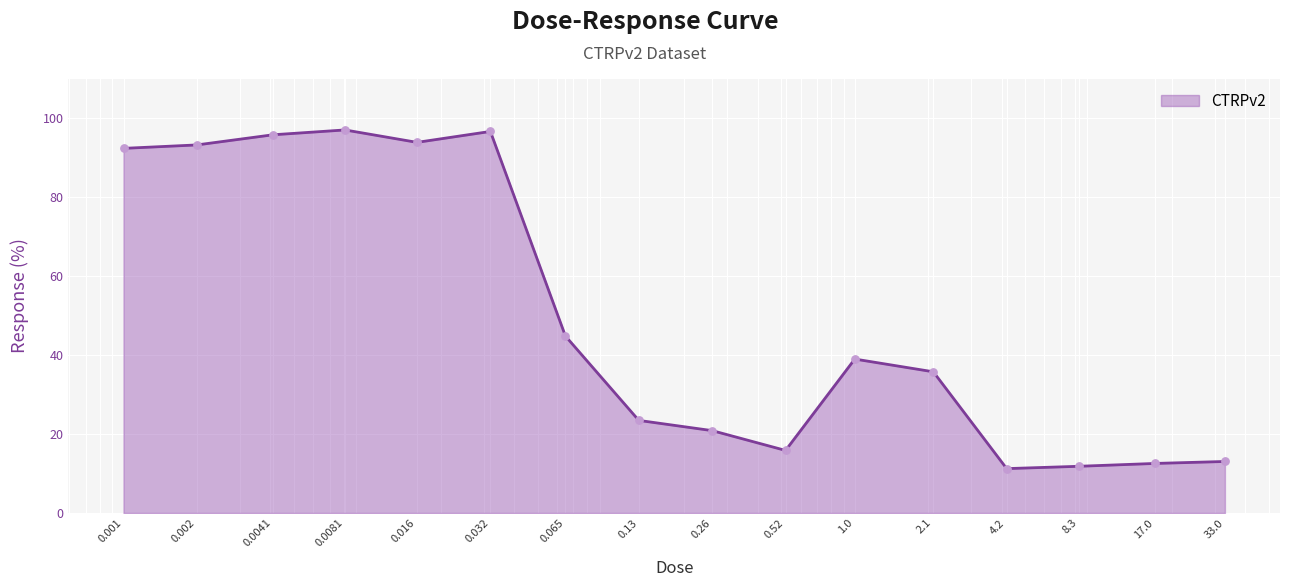

What is the greatest value displayed?

97.1